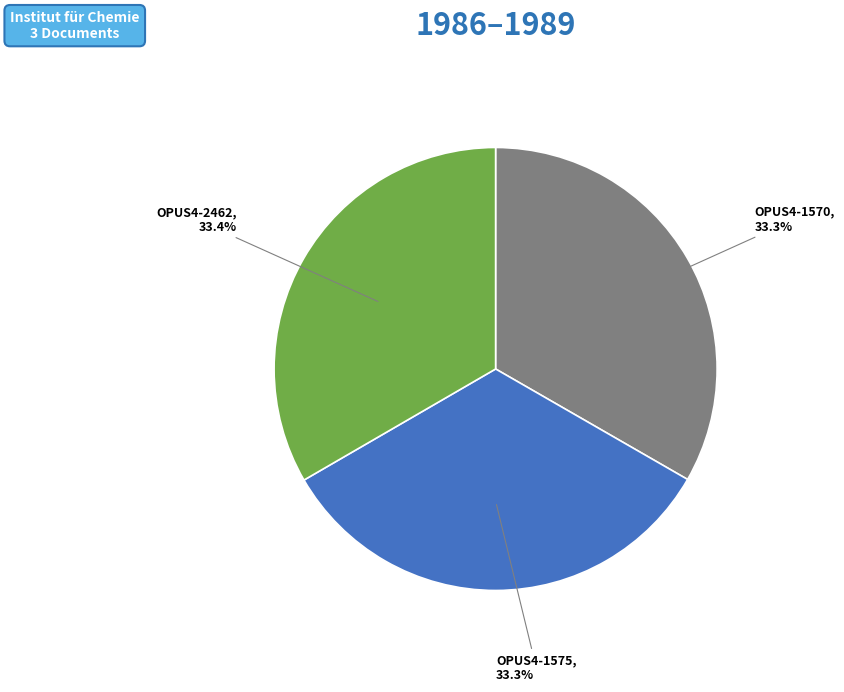

Does any single category account for the majority?

No